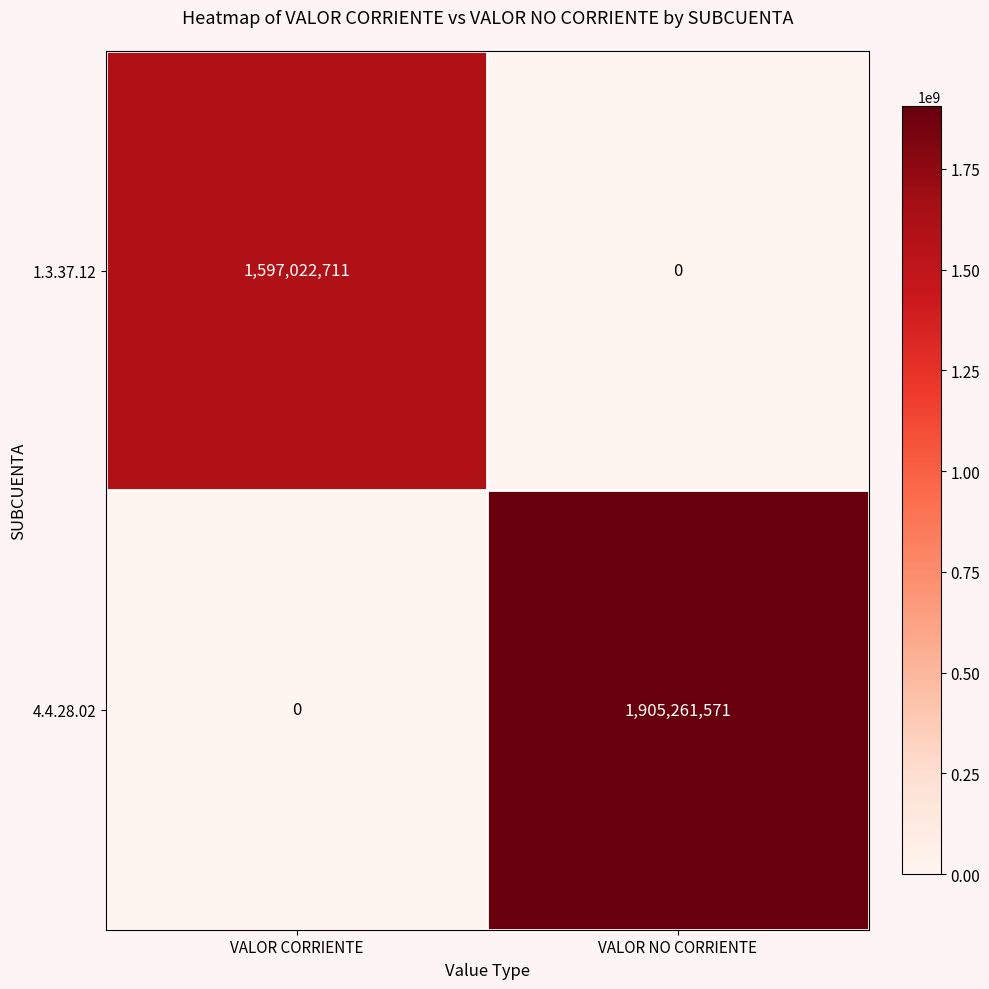

Reading left to right, what are all the values shown in this chart?

1.3.37.12: 1597022711	0
4.4.28.02: 0	1905261571